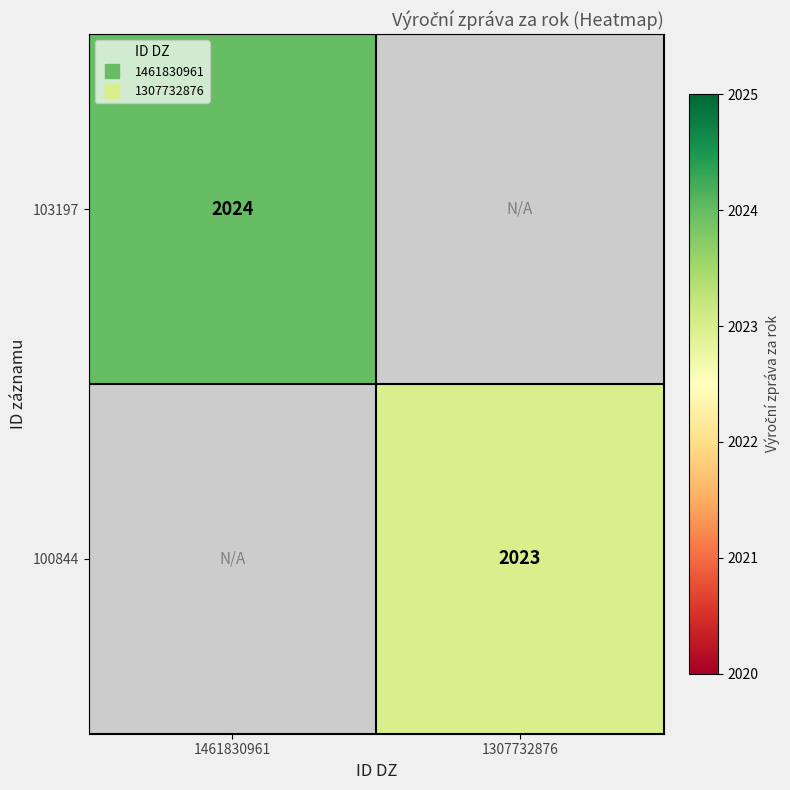

At which label does 100844 reach its minimum?

1461830961